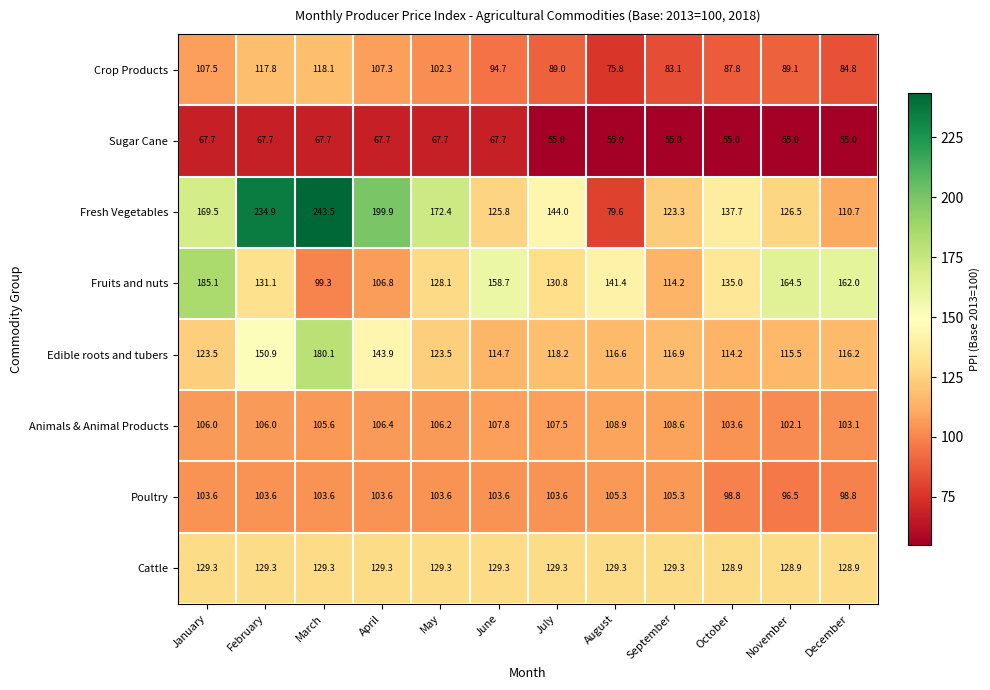

Which label corresponds to the largest value in the chart?

March